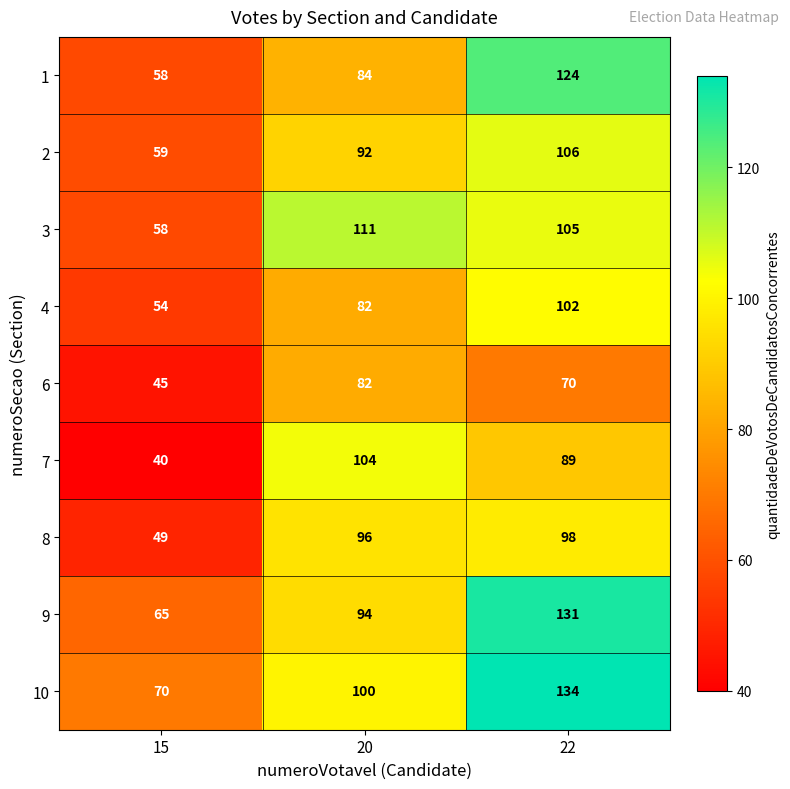

At which label is 8 closest to 73?

20